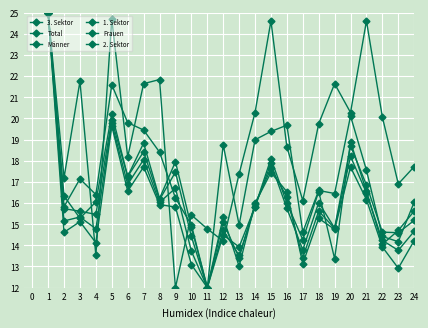

How many categories are shown in the chart?

24